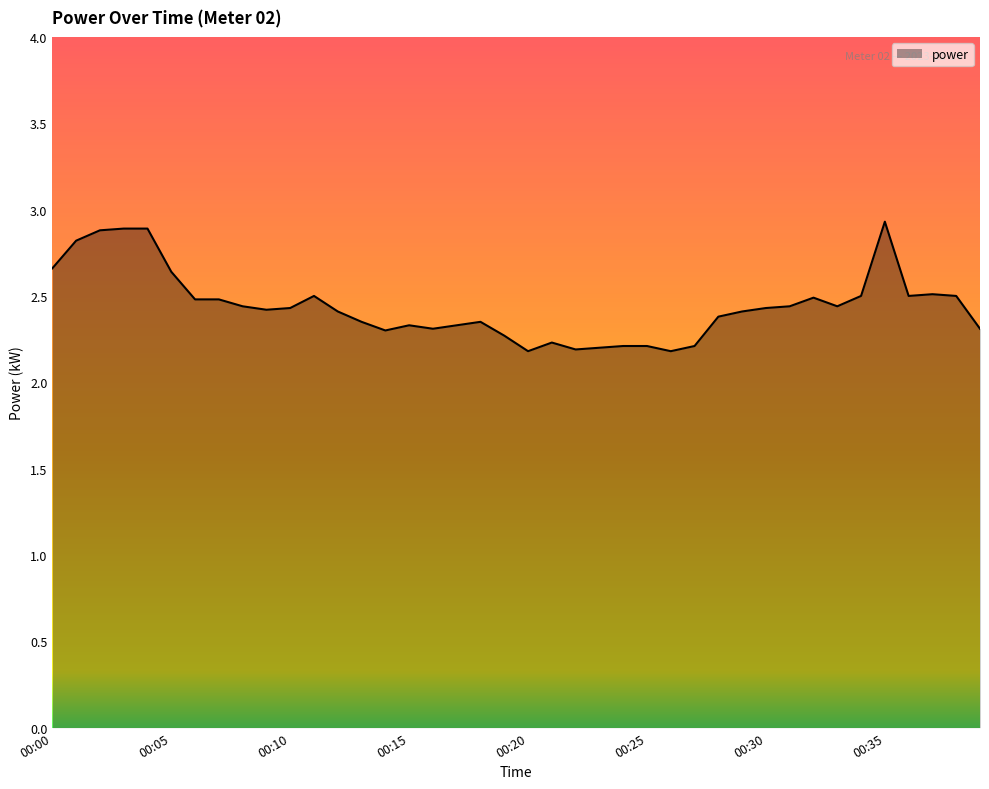

True or false: there are more than 2 points higher than both neighbors.

True